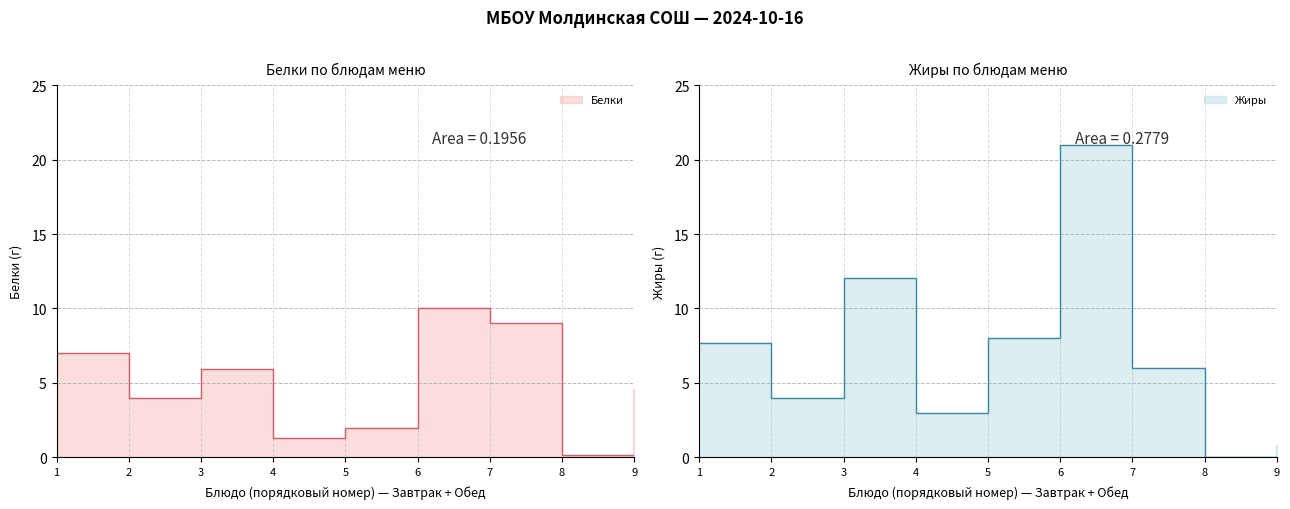

What value does the Белки series have at 5?

2.0